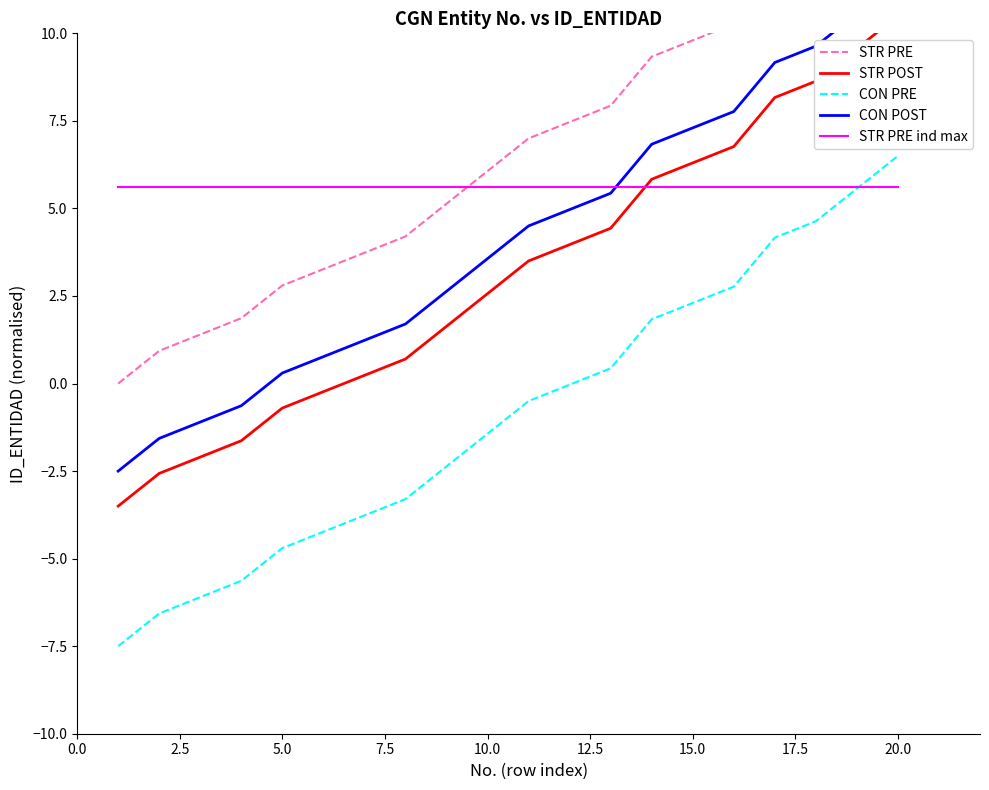

True or false: STR POST has more than 1 interior local peaks.

False